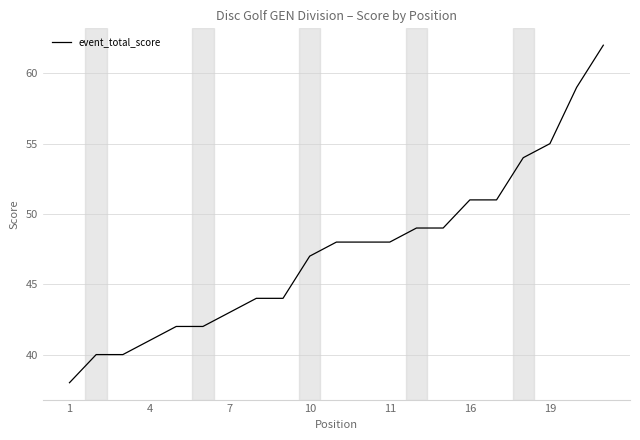

What is the greatest value displayed?

62